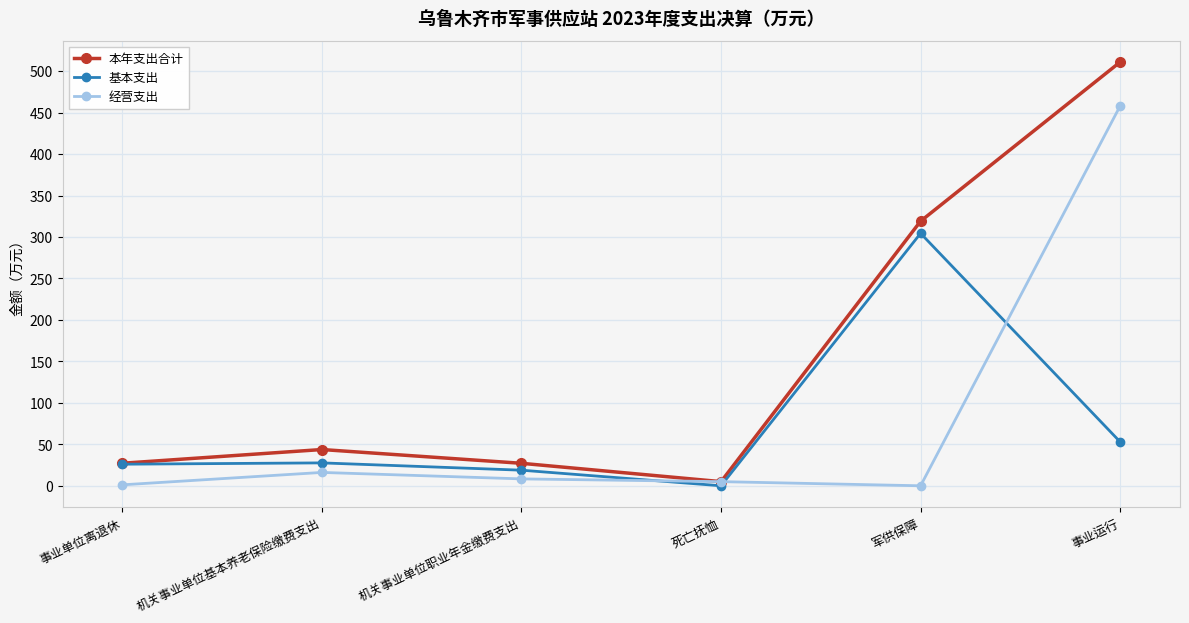

List the series in order of their peak value, lowest first.

基本支出, 经营支出, 本年支出合计